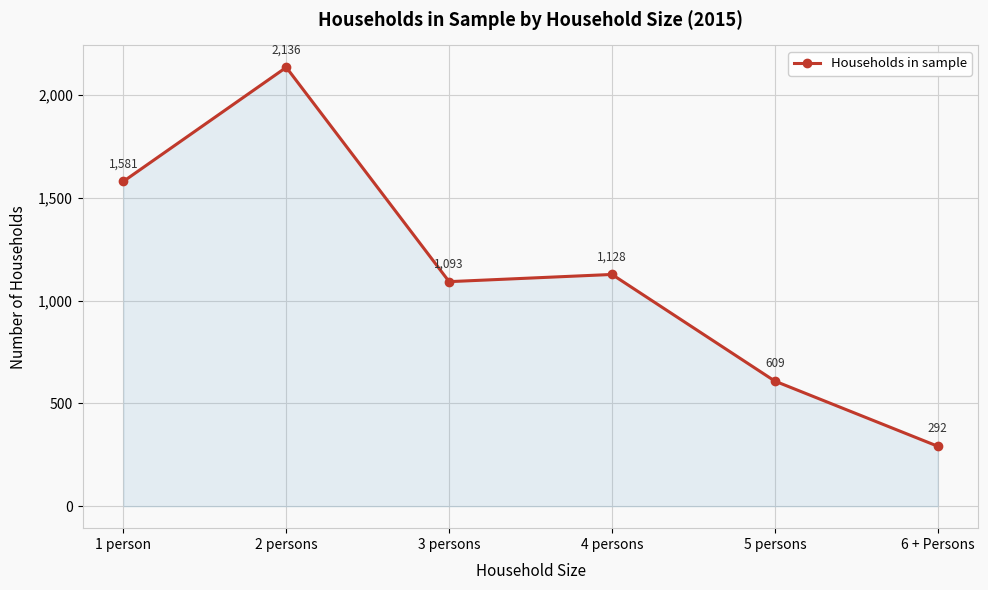

What is the difference between the maximum and minimum values?

1844